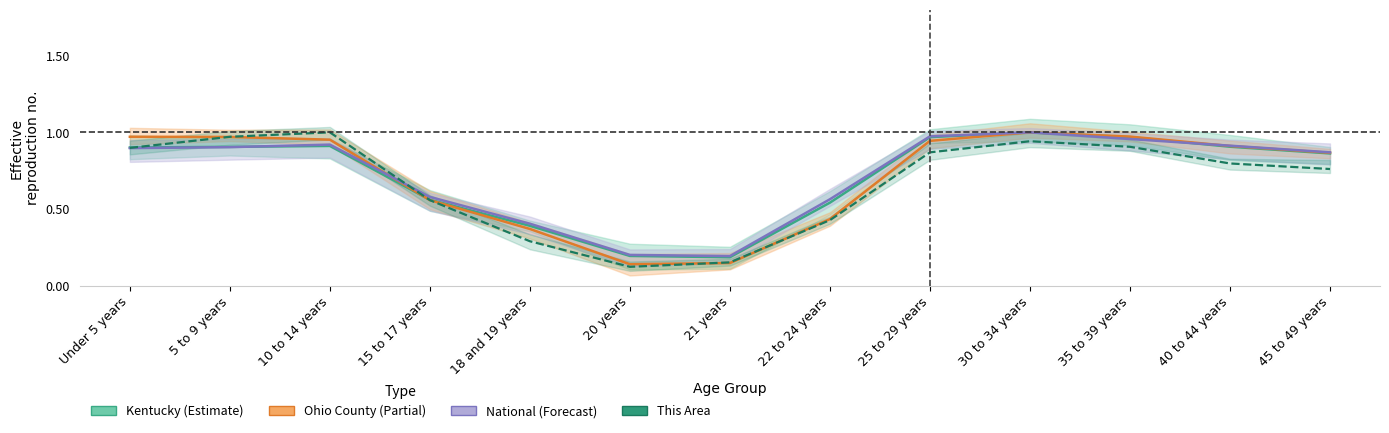

What is the difference between the maximum and second lowest values in the Kentucky series?

0.8